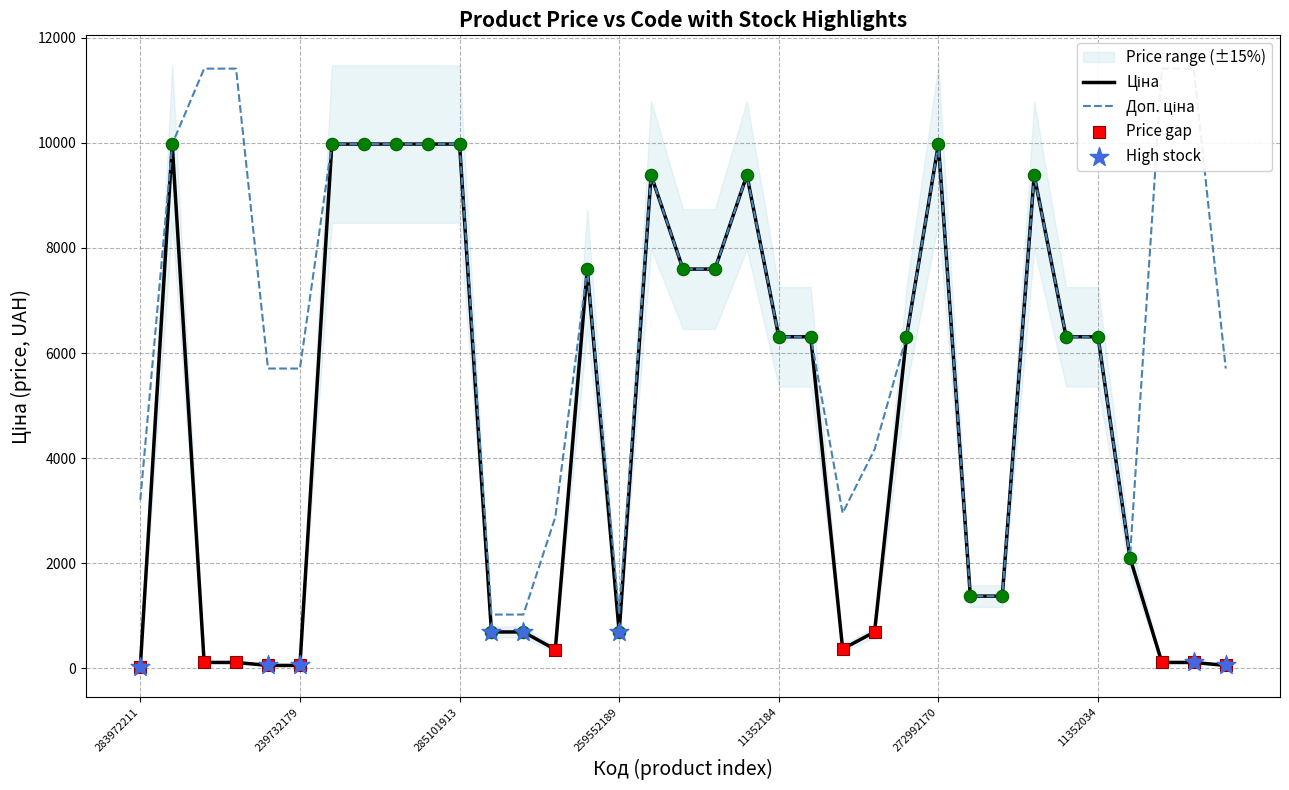

What is the total value across all series at 11?

1718.3